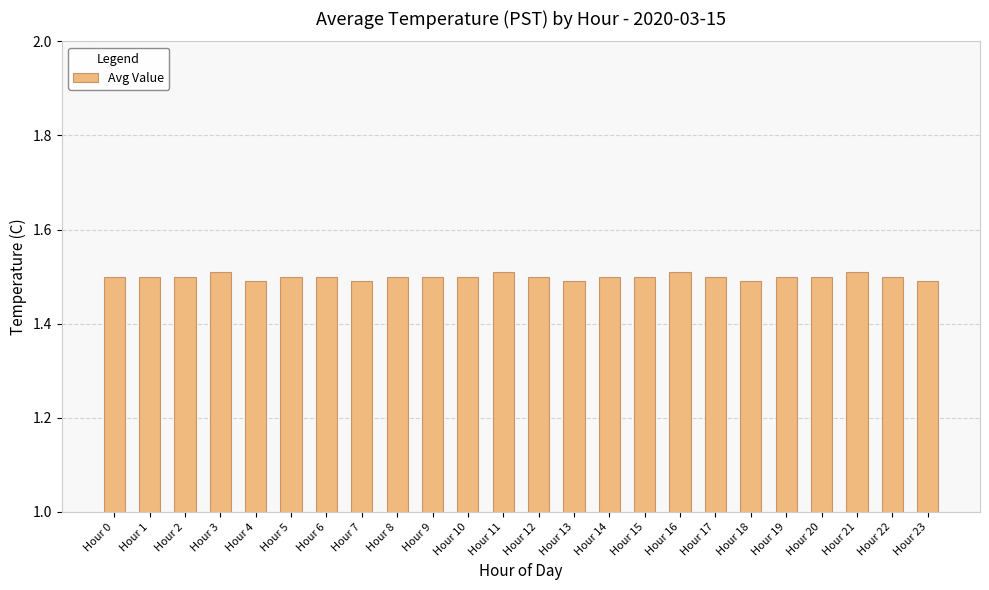

How many values are between 1 and 2?

24